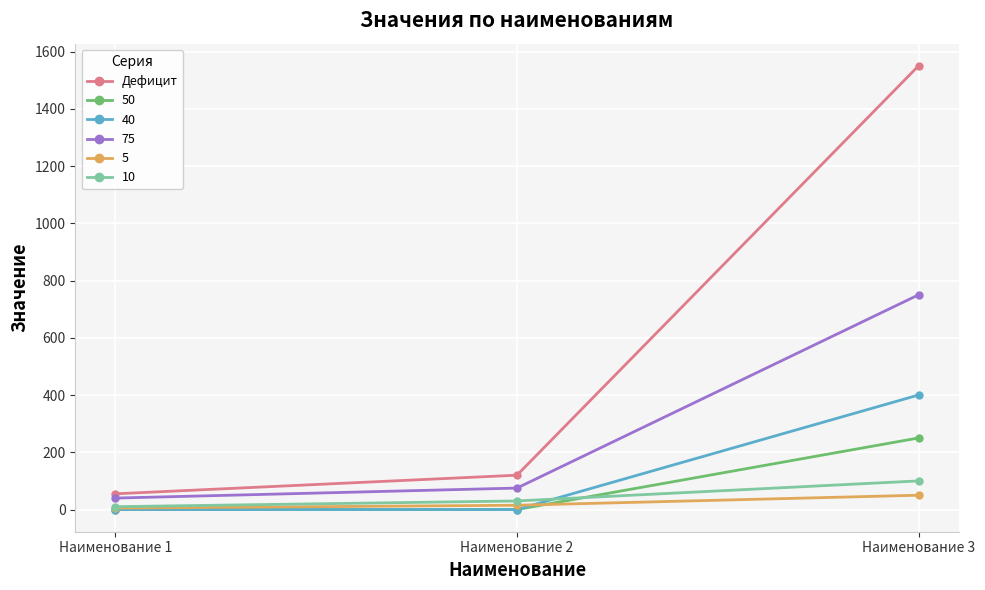

How many categories are shown in the chart?

3